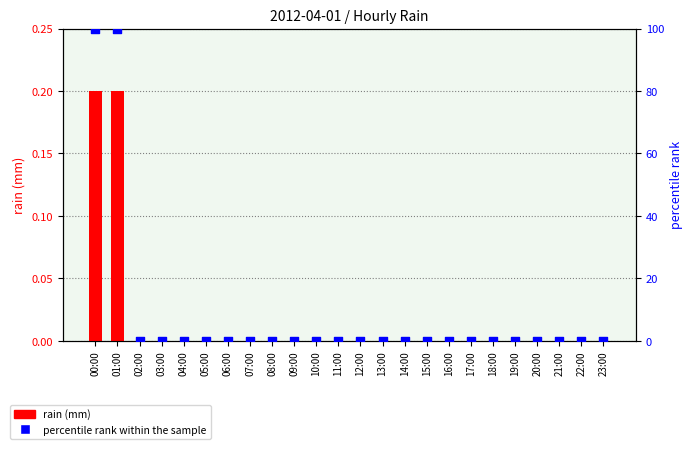

At which category is the sum across all series the highest?

00:00